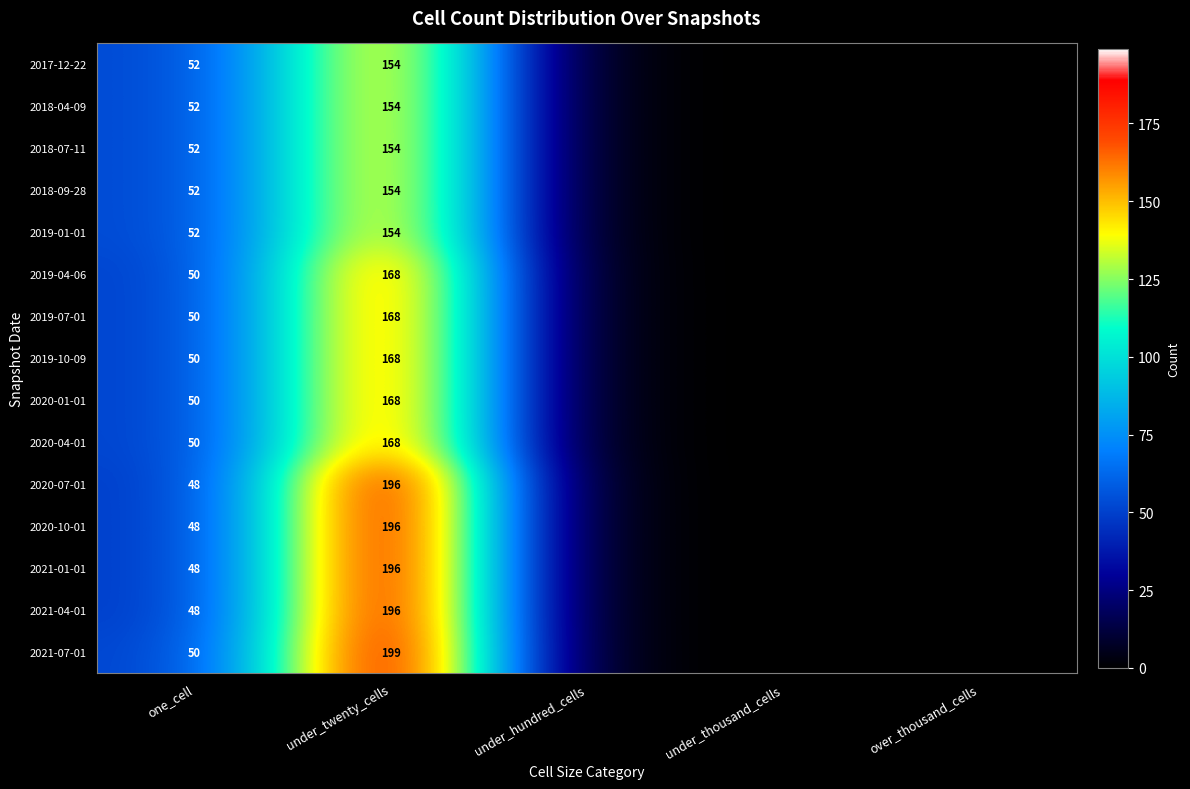

The 2019-10-09 series shows 40 at under_twenty_cells. True or false?

False